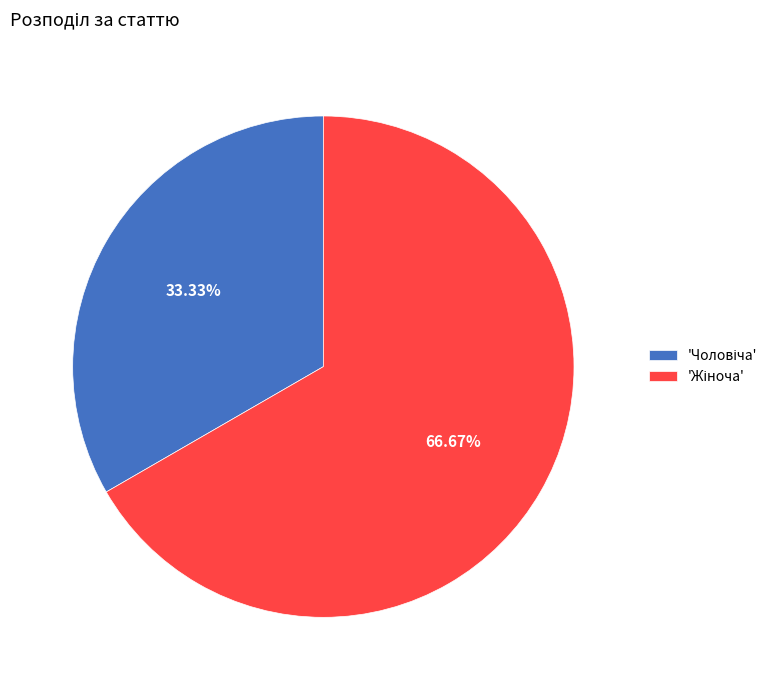

Is there a majority slice in this chart?

Yes